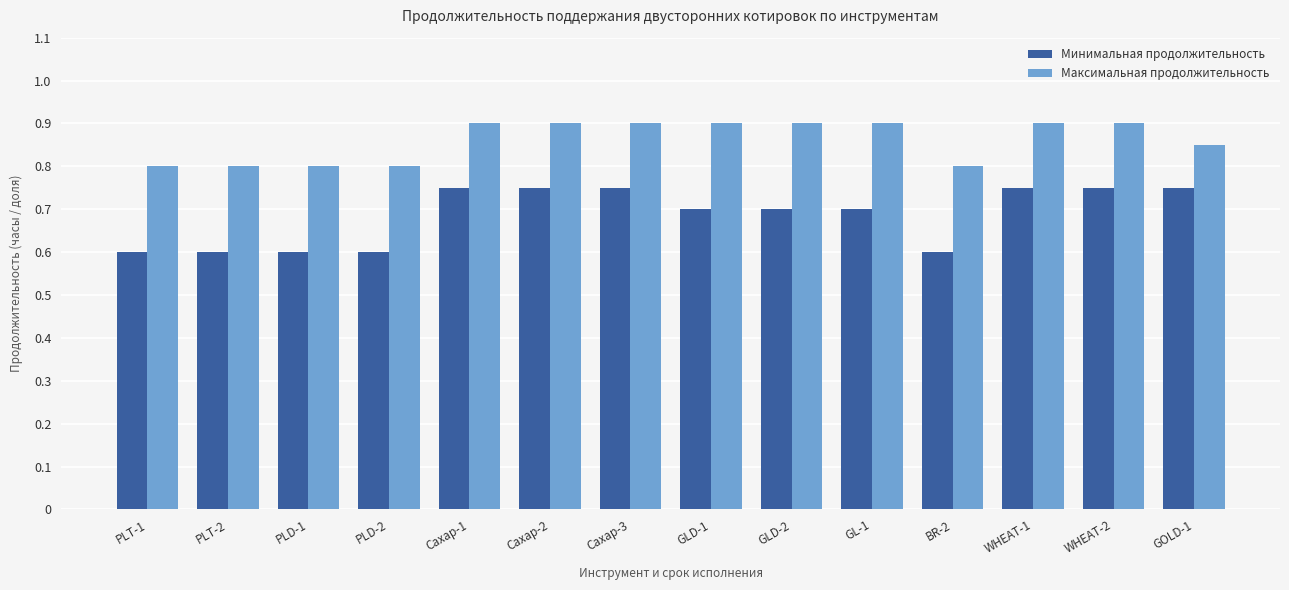

Which series has the largest range (max minus min)?

Минимальная продолжительность